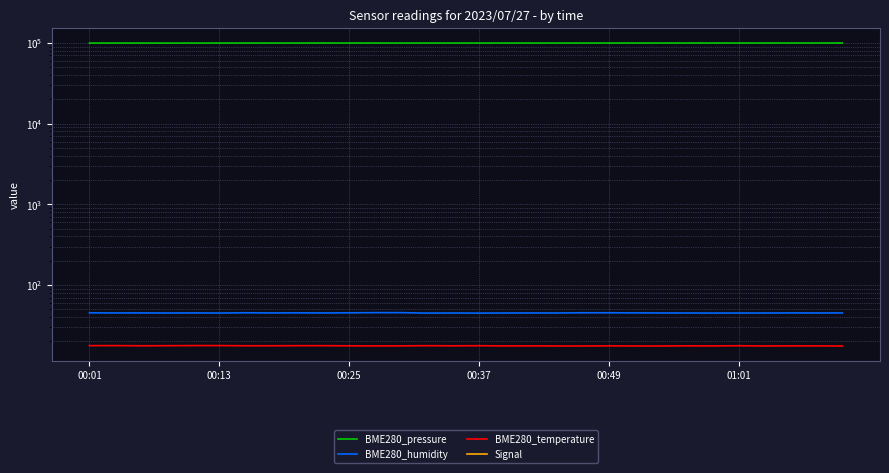

In BME280_temperature, how many points are lower than both neighbors (excluding endpoints)?

7